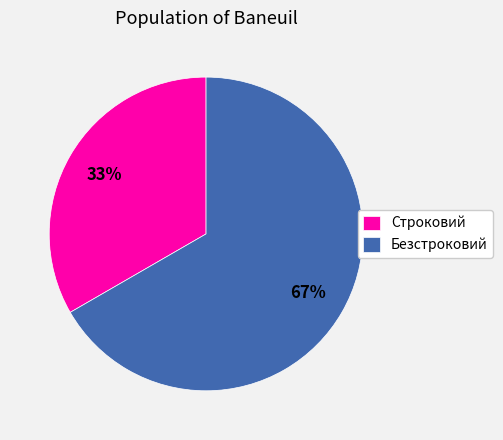

How many segments does this pie chart have?

2